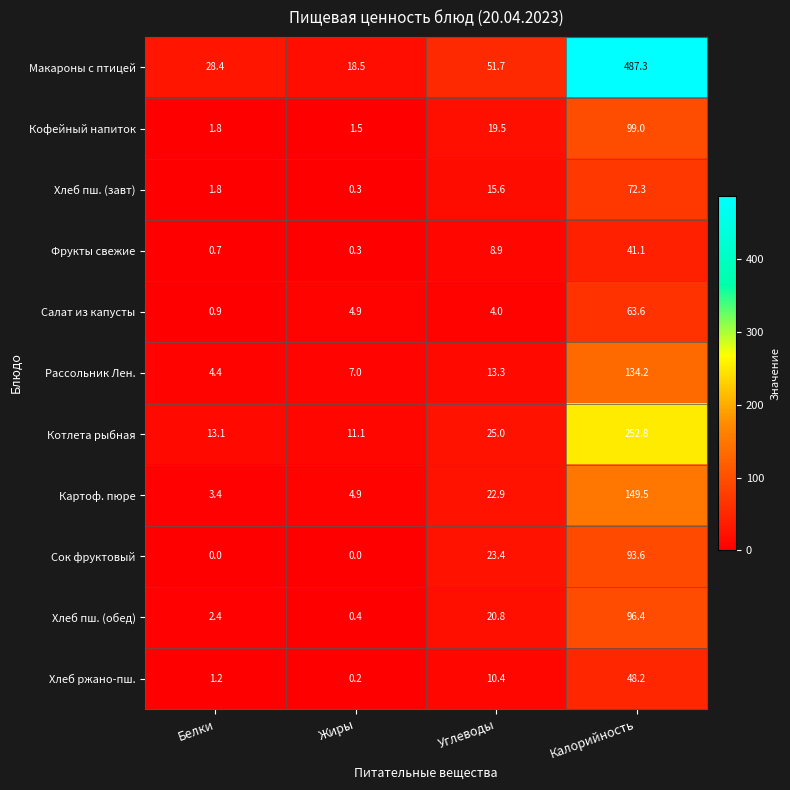

List the series in order of their peak value, lowest first.

Фрукты свежие, Хлеб ржано-пш., Салат из капусты, Хлеб пш. (завт), Сок фруктовый, Хлеб пш. (обед), Кофейный напиток, Рассольник Лен., Картоф. пюре, Котлета рыбная, Макароны с птицей